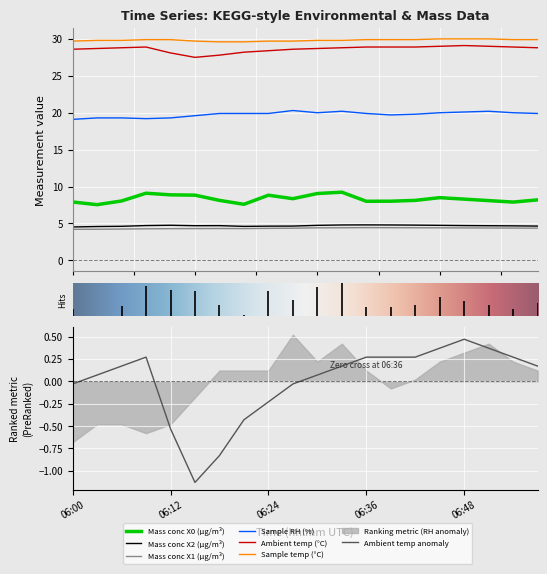

True or false: Sample RH (%) and Sample temp (°C) intersect in this chart.

False